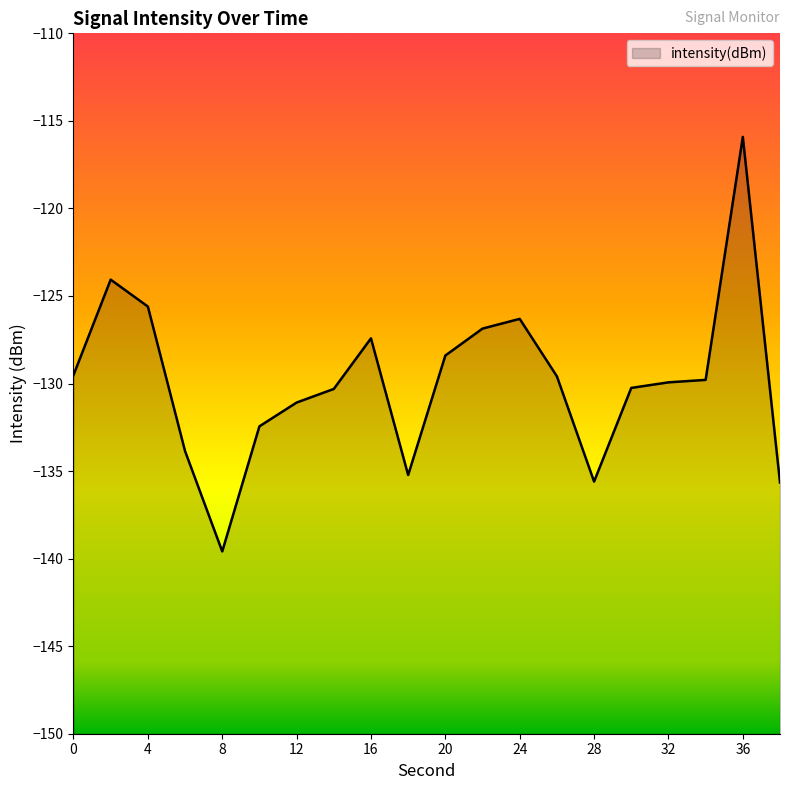

What is the average value?

-129.9